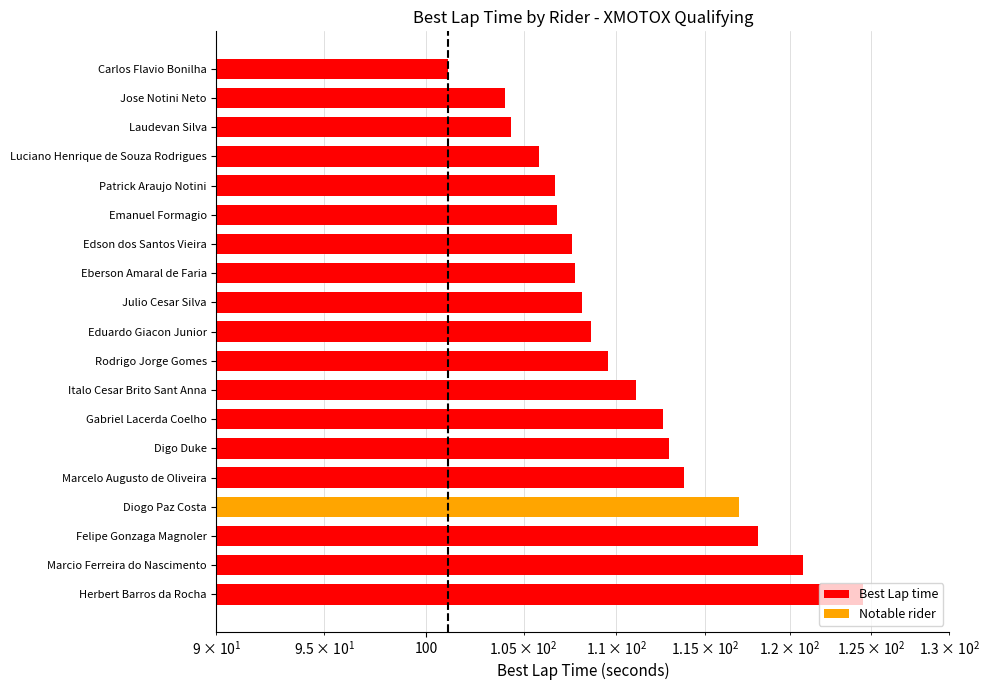

What is the approximate value at Laudevan Silva?

104.3